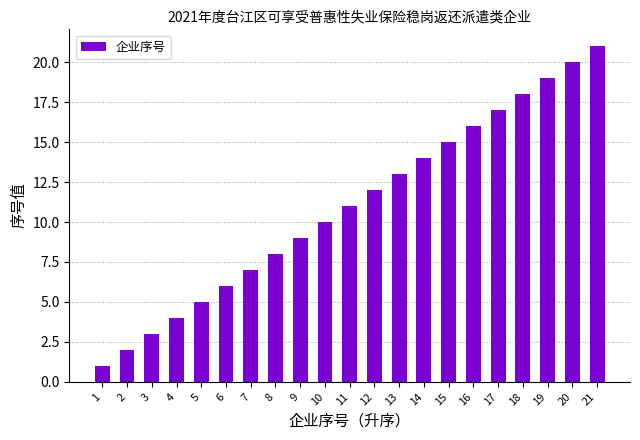

What is the smallest value displayed?

1